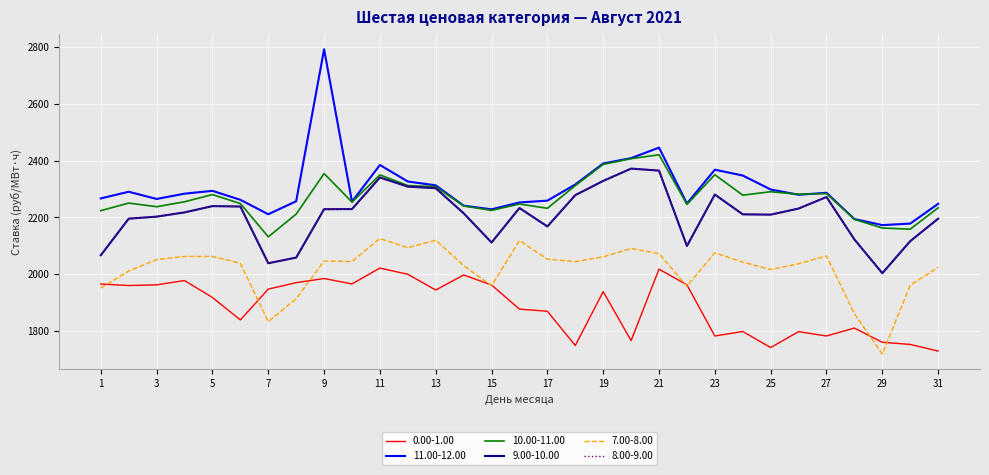

True or false: 7.00-8.00 and 0.00-1.00 intersect in this chart.

True